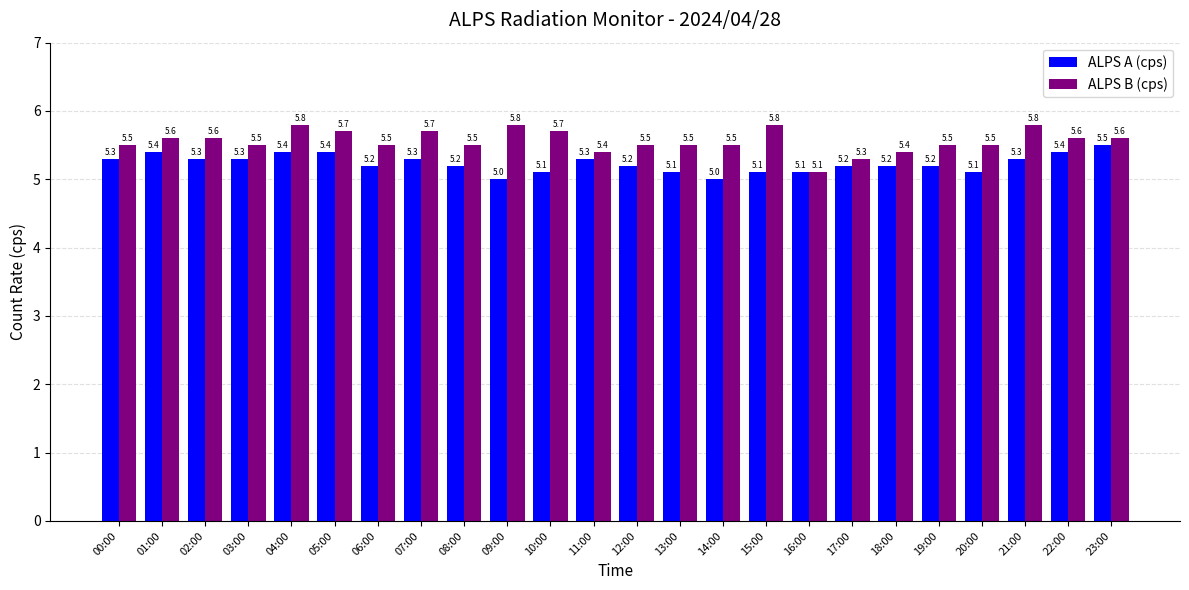

What is the smallest value displayed?

5.0